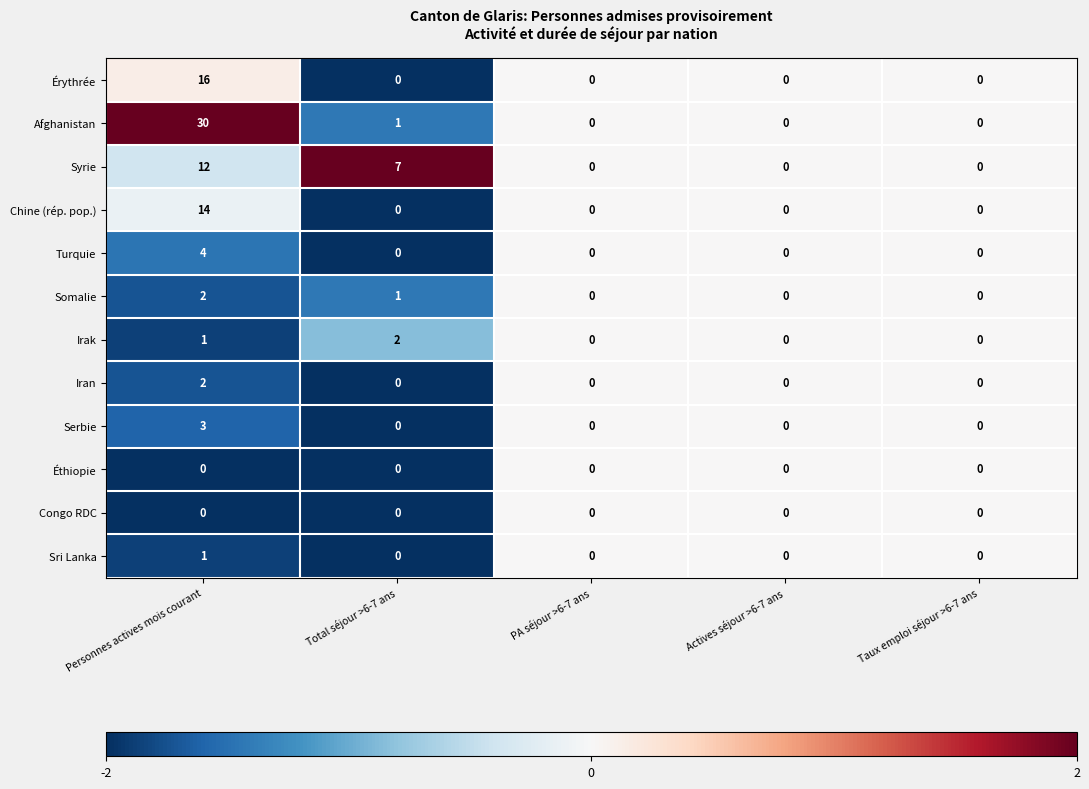

What is the sum of all Érythrée values?

16